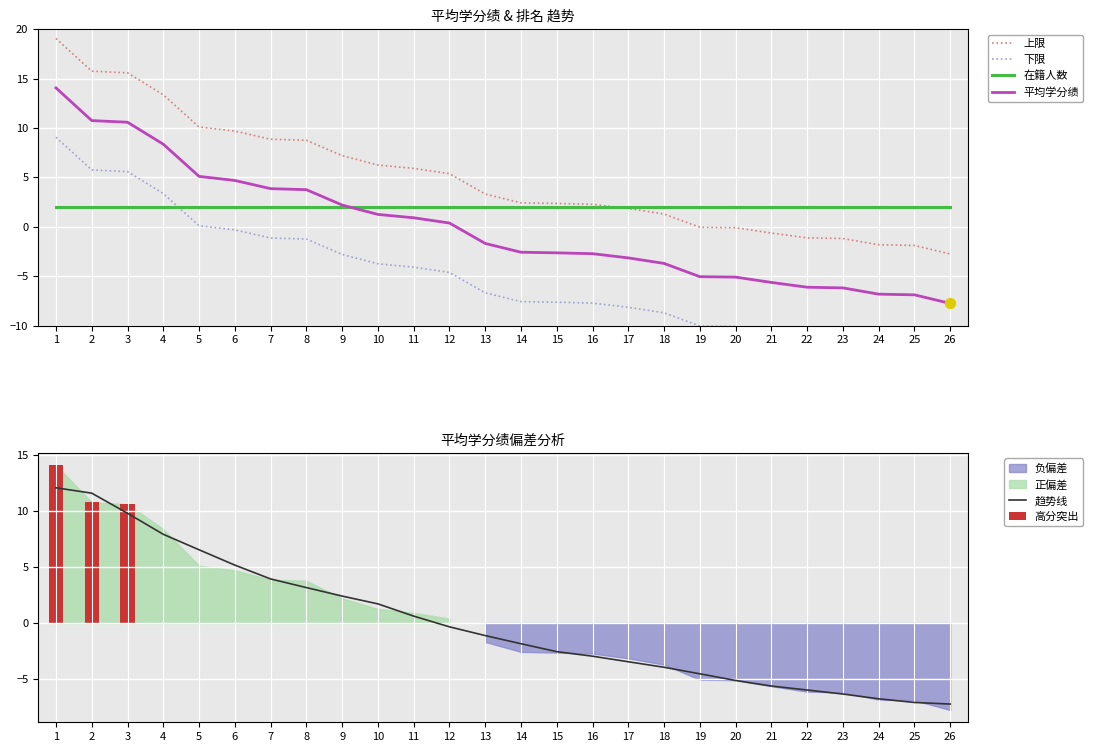

Which series has the widest spread of Y values?

上限